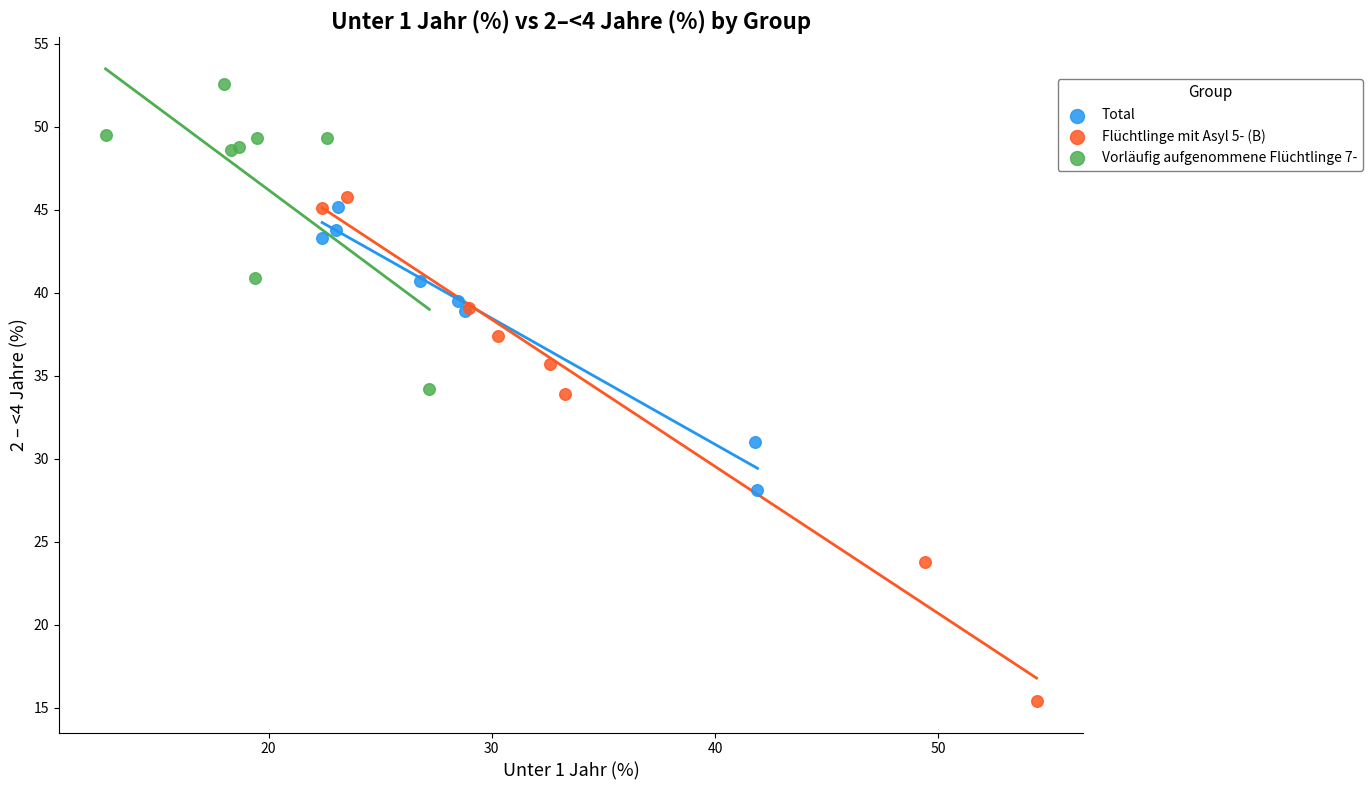

Which series reaches the maximum Y coordinate?

Vorläufig aufgenommene Flüchtlinge 7-